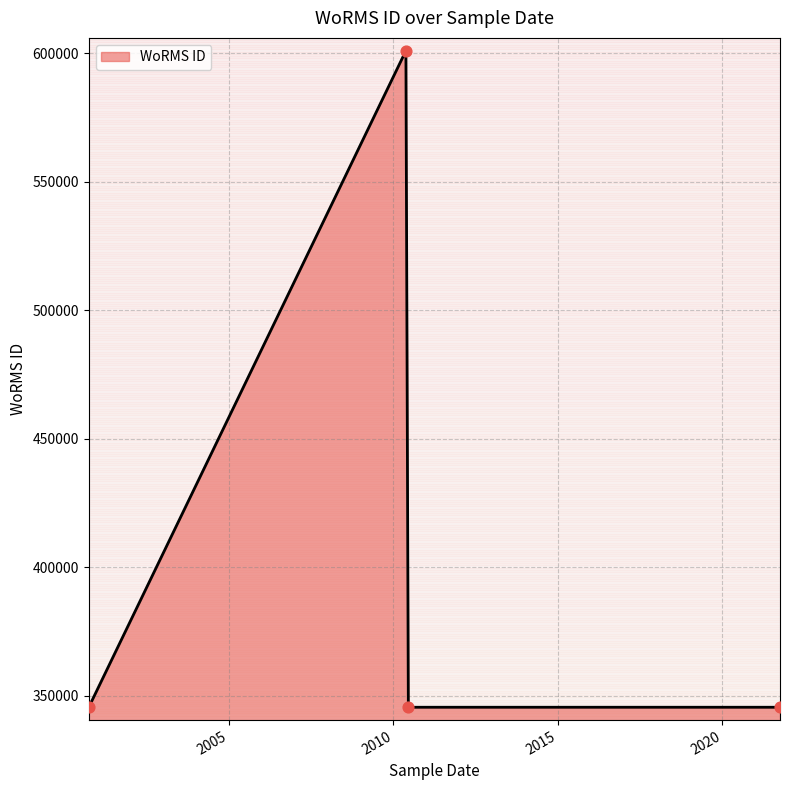

How many interior local peaks (higher than both neighbors) does the data have?

1